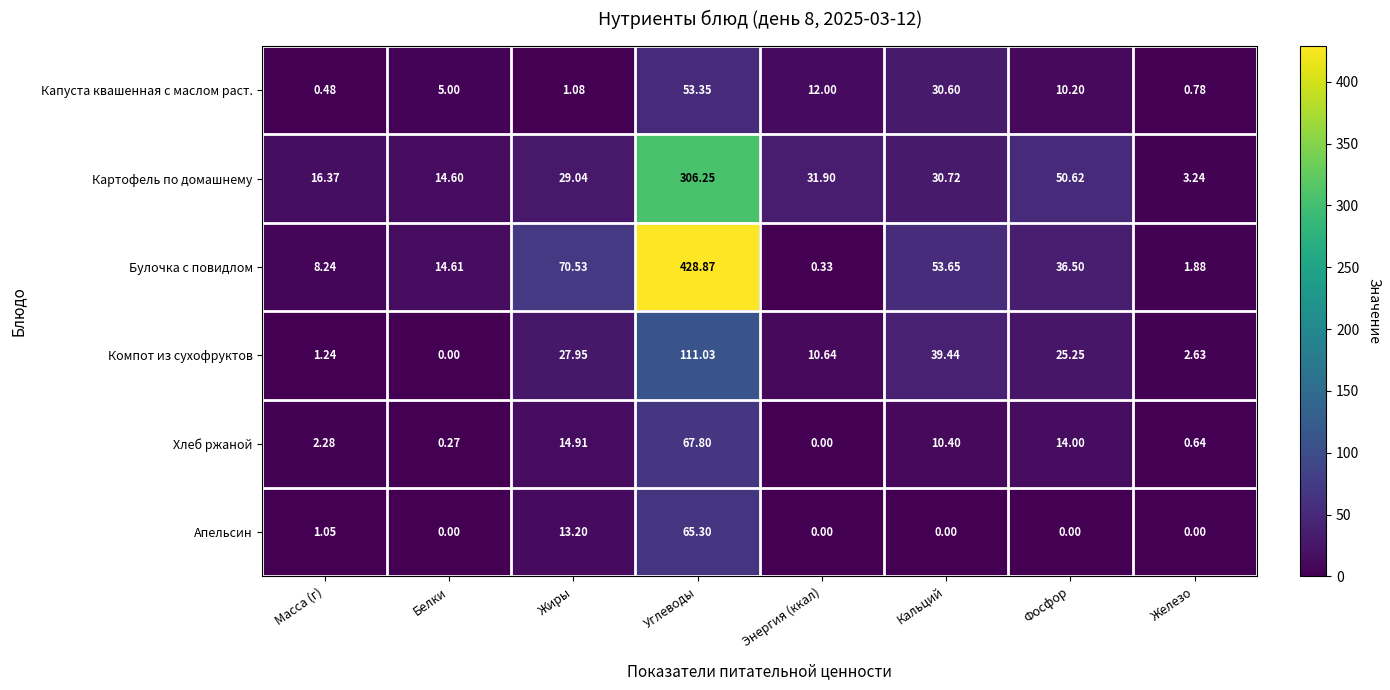

At Жиры, list the series in order from smallest to largest.

Капуста квашенная с маслом раст., Апельсин, Хлеб ржаной, Компот из сухофруктов, Картофель по домашнему, Булочка с повидлом